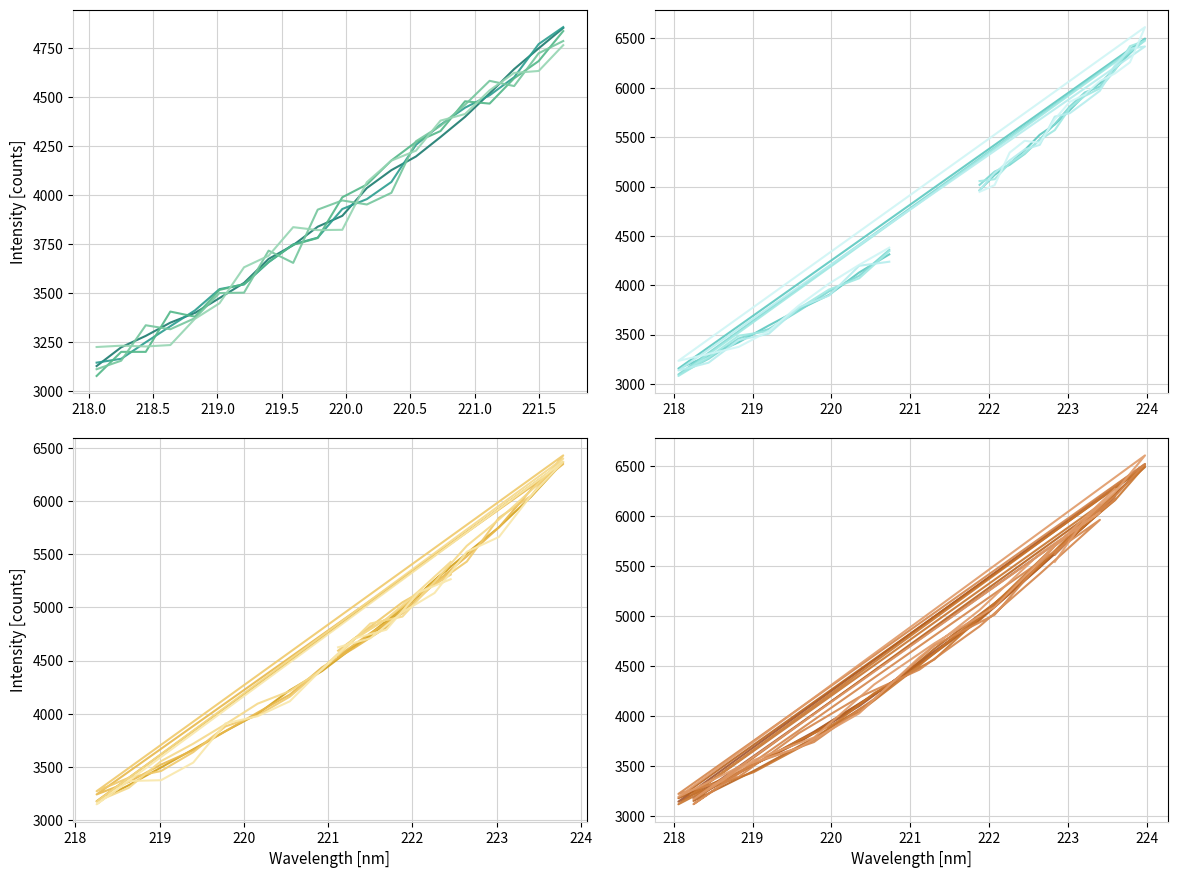

Reading left to right, transcribe all the data shown in this chart.

Segment 1: 3128.5	3224.1	3282.2	3349.6	3399.1	3474.6	3552.1	3674.3	3744.3	3838.3	3893.7	4035.3	4126.5	4196.0	4295.0	4398.0	4517.3	4641.1	4746.8	4850.5
Segment 2: 4962.2	5117.7	5228.1	5369.1	5523.9	5627.9	5773.9	5929.3	6047.4	6188.1	6349.0	6497.8	3156.2	3286.0	3422.9	3592.8	3754.4	3902.0	4129.5	4312.9
Segment 3: 4534.2	4729.5	4968.7	5257.3	5508.8	5753.8	6041.1	6367.7	3176.8	3327.7	3494.3	3665.6	3835.5	3998.0	4220.9	4400.7	4631.2	4873.3	5118.4	5386.2
Segment 4: 5618.0	5918.1	6211.3	6521.6	3146.0	3440.1	3740.0	4101.0	4541.9	4974.2	5500.4	6039.9	3177.8	3515.0	3844.7	4220.1	4635.3	5094.6	5623.2	6196.8